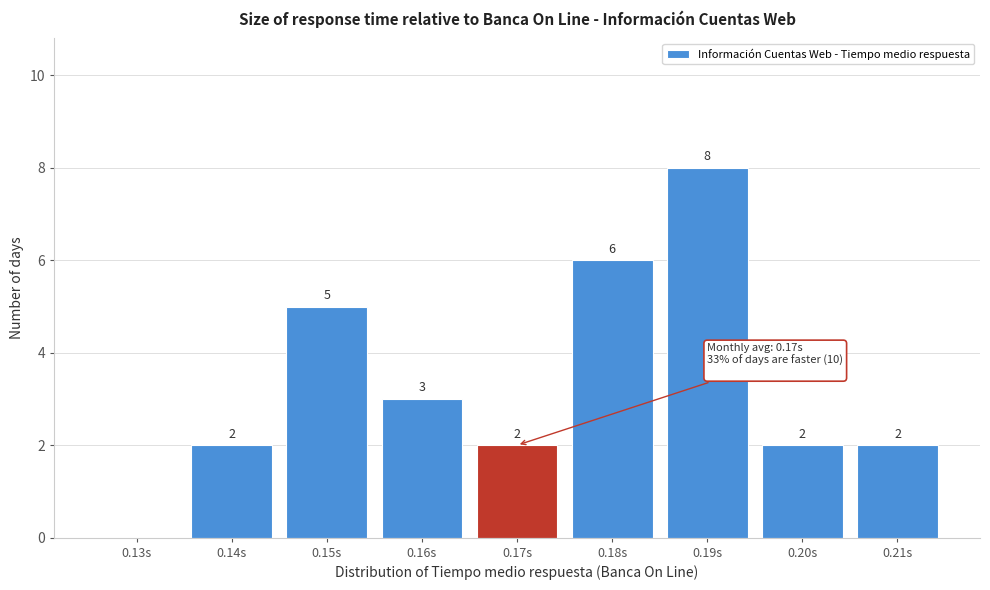

Reading left to right, transcribe all the data shown in this chart.

0.13s=0	0.14s=2	0.15s=5	0.16s=3	0.17s=2	0.18s=6	0.19s=8	0.20s=2	0.21s=2